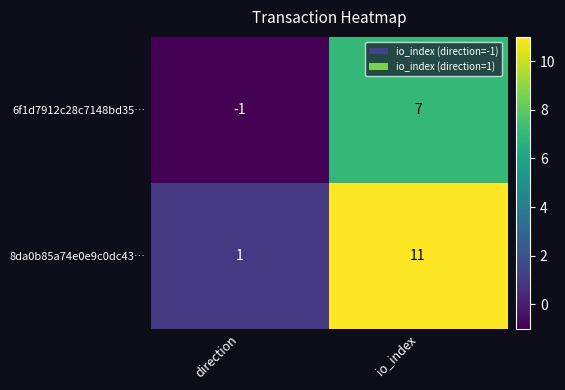

What is the difference between the 6f1d7912c28c7148bd35… values at io_index and direction?

8